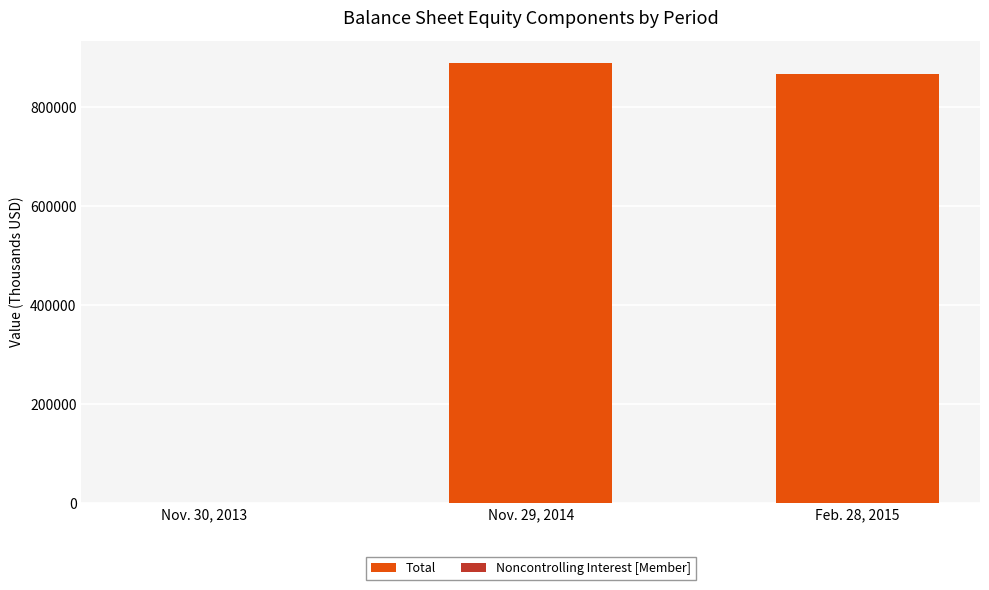

How many values in the Total series exceed 867417?

1